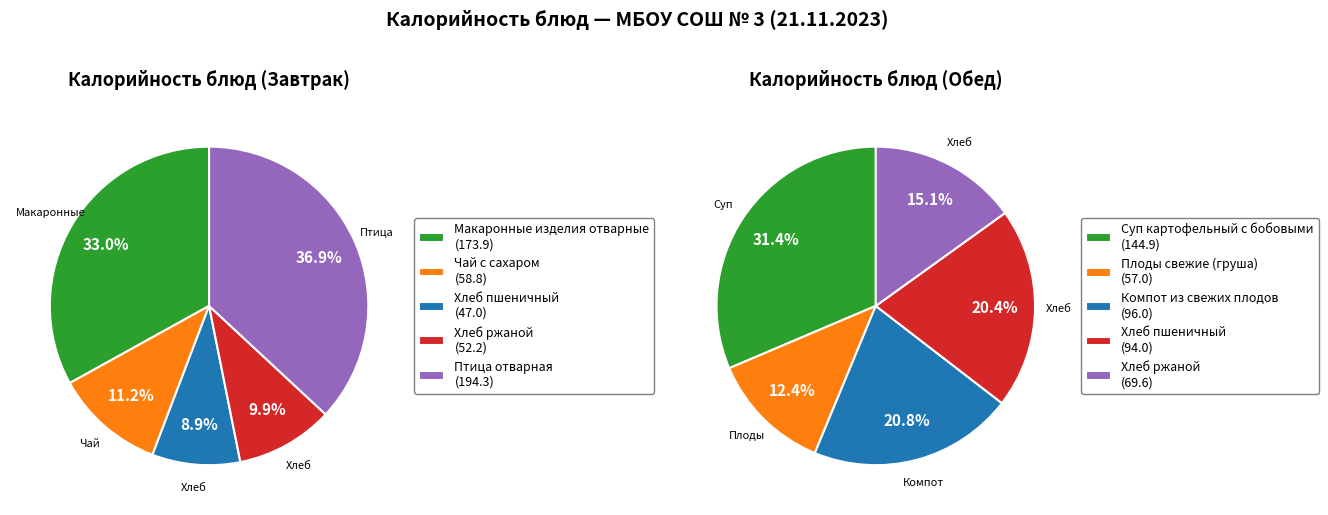

Is Обед the majority of the pie?

No